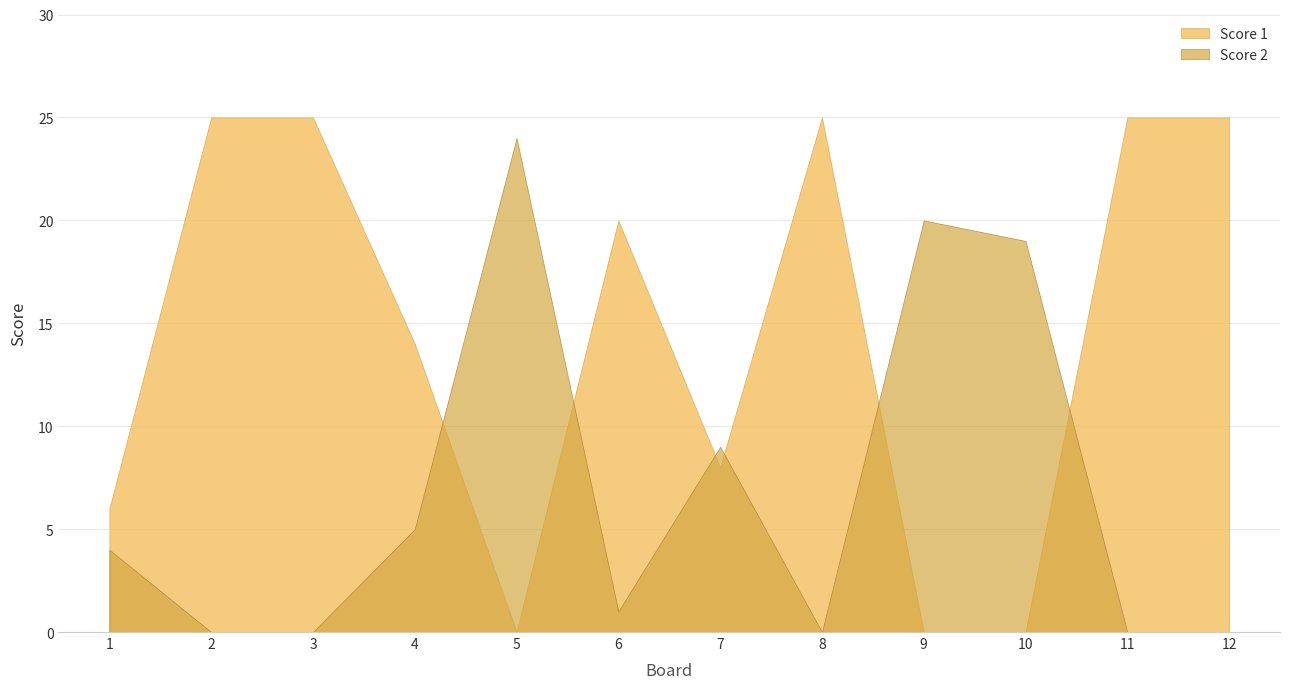

Reading left to right, what are all the values shown in this chart?

Score 1: 6	25	25	14	0	20	8	25	0	0	25	25
Score 2: 4	0	0	5	24	1	9	0	20	19	0	0